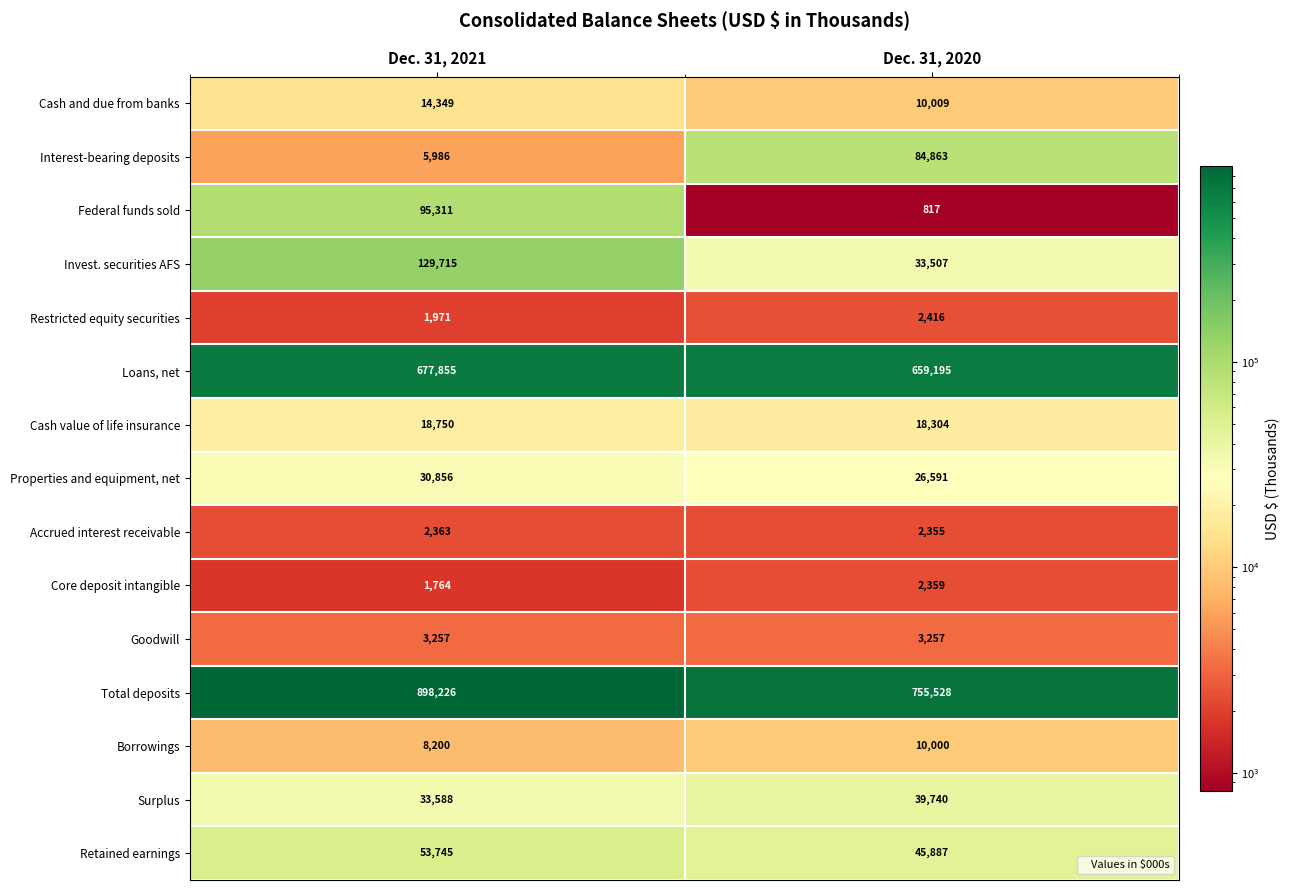

List the series in order of their peak value, lowest first.

Core deposit intangible, Accrued interest receivable, Restricted equity securities, Goodwill, Borrowings, Cash and due from banks, Cash value of life insurance, Properties and equipment, net, Surplus, Retained earnings, Interest-bearing deposits, Federal funds sold, Invest. securities AFS, Loans, net, Total deposits